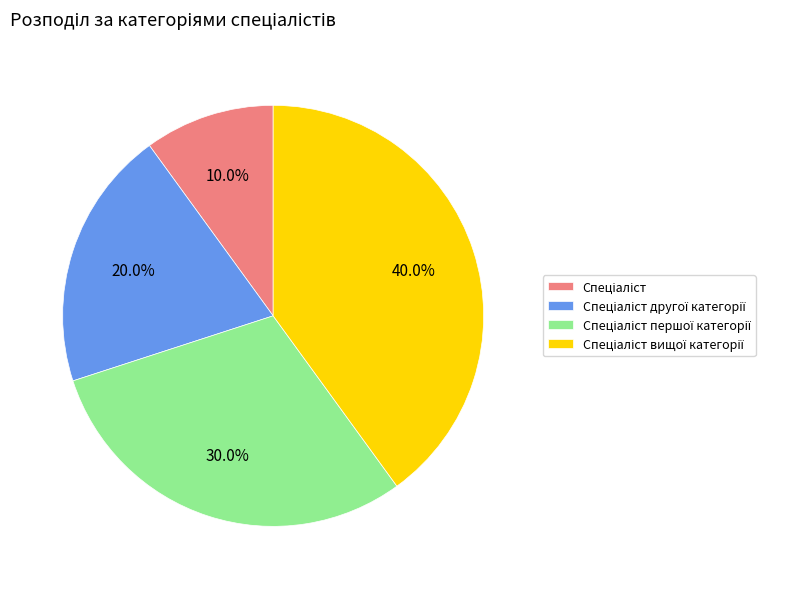

Count the number of slices in the pie.

4